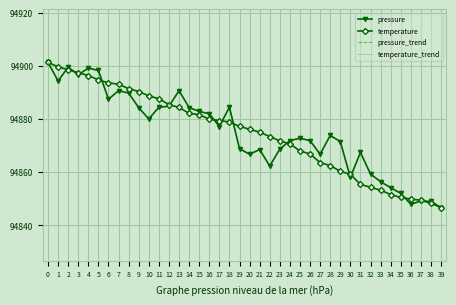

What is the value of the pressure point at the 38th from the left?

94849.1